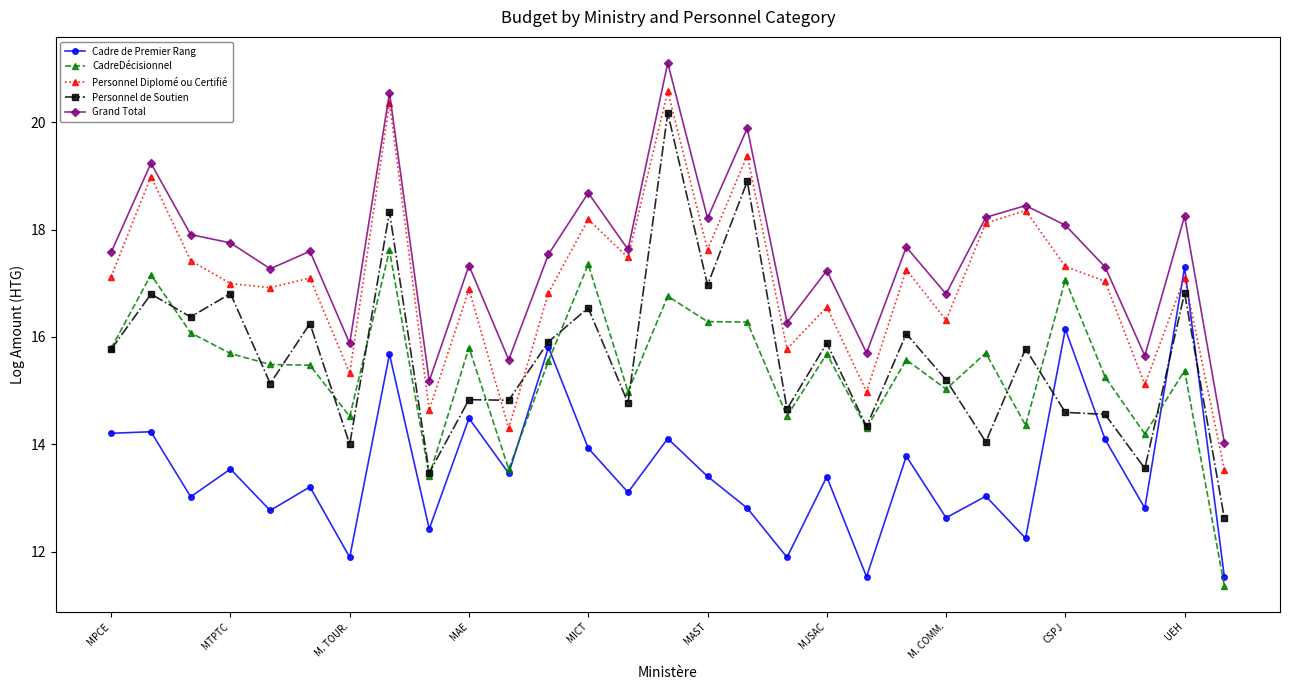

In Cadre de Premier Rang, how many points are higher than both neighbors (excluding endpoints)?

12